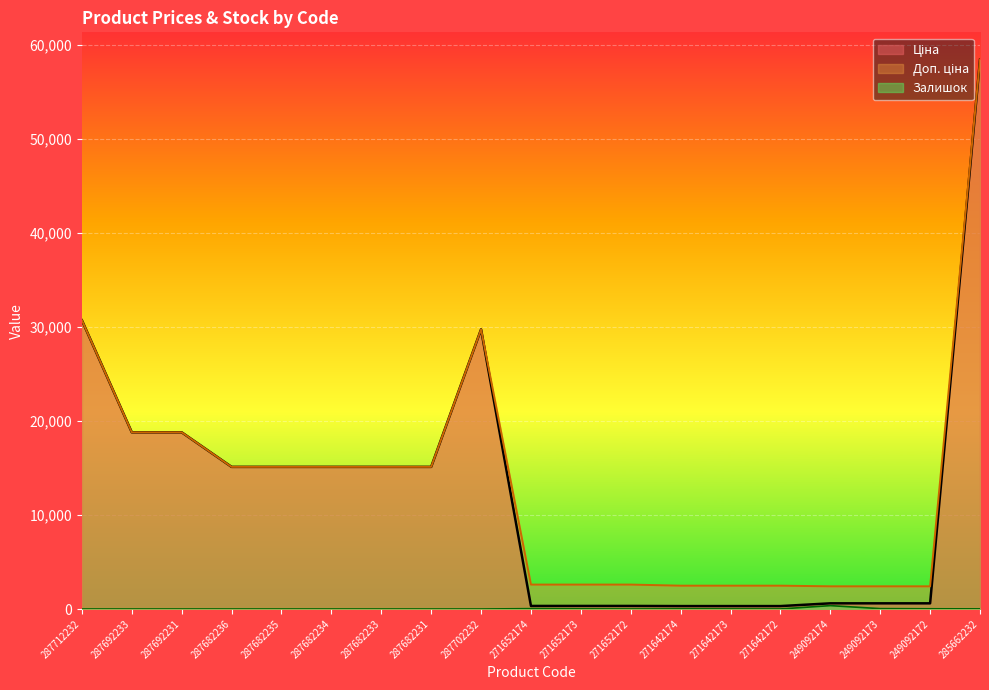

What is the sum of the Залишок values at 287682234 and 271642173?

10.0